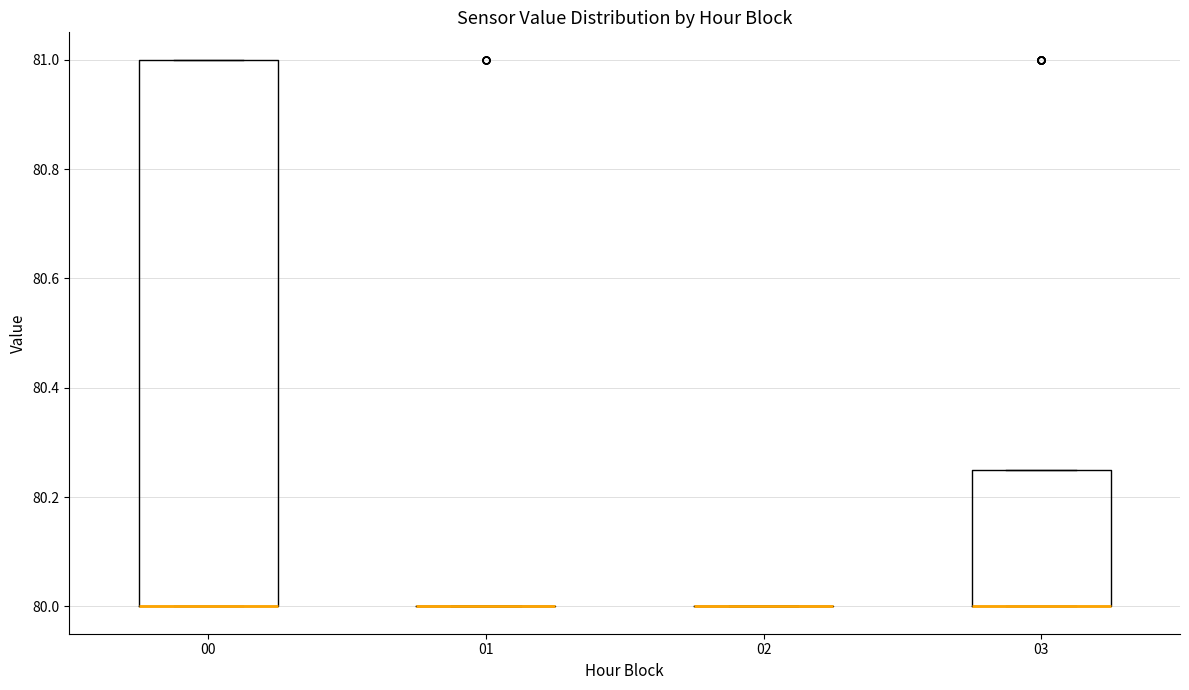

Reading left to right, transcribe this box plot: for each box, give where its median line is, the range the box spans, and where its two whiskers end, as read against the y-axis. The values are not printed on the chart, so give them approximately, as read against the axis.

00: median 80.00 (drawn on the box's lower edge), box 80.00 to 81.00, whiskers 80.00 to 81.00
01: box collapsed to a line at 80.00, whiskers 80.00 to 80.00
02: box collapsed to a line at 80.00, whiskers 80.00 to 80.00
03: median 80.00 (drawn on the box's lower edge), box 80.00 to 80.26, whiskers 80.00 to 80.26